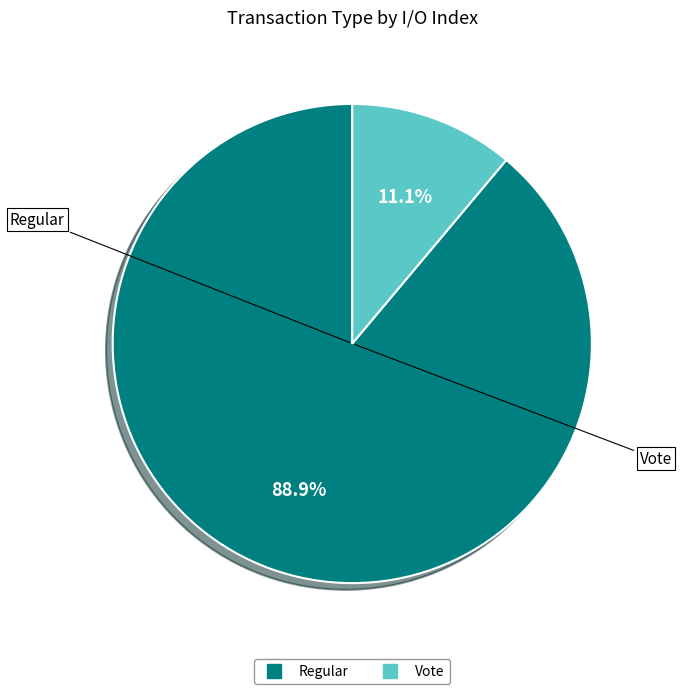

Is there a majority slice in this chart?

Yes